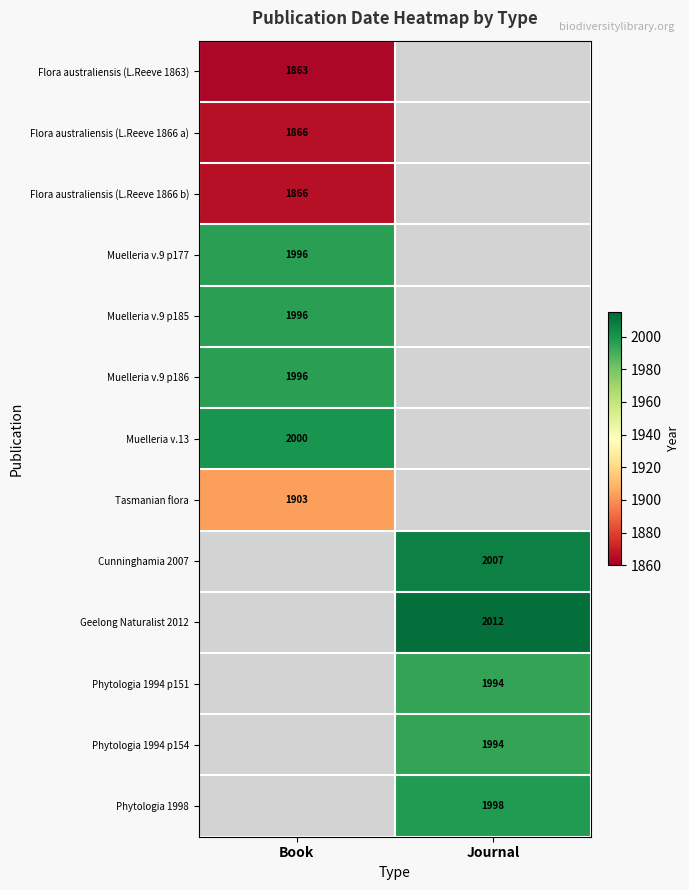

Is the value of Flora australiensis (L.Reeve 1863) at Book greater than the value of Muelleria v.13 at Book?

No